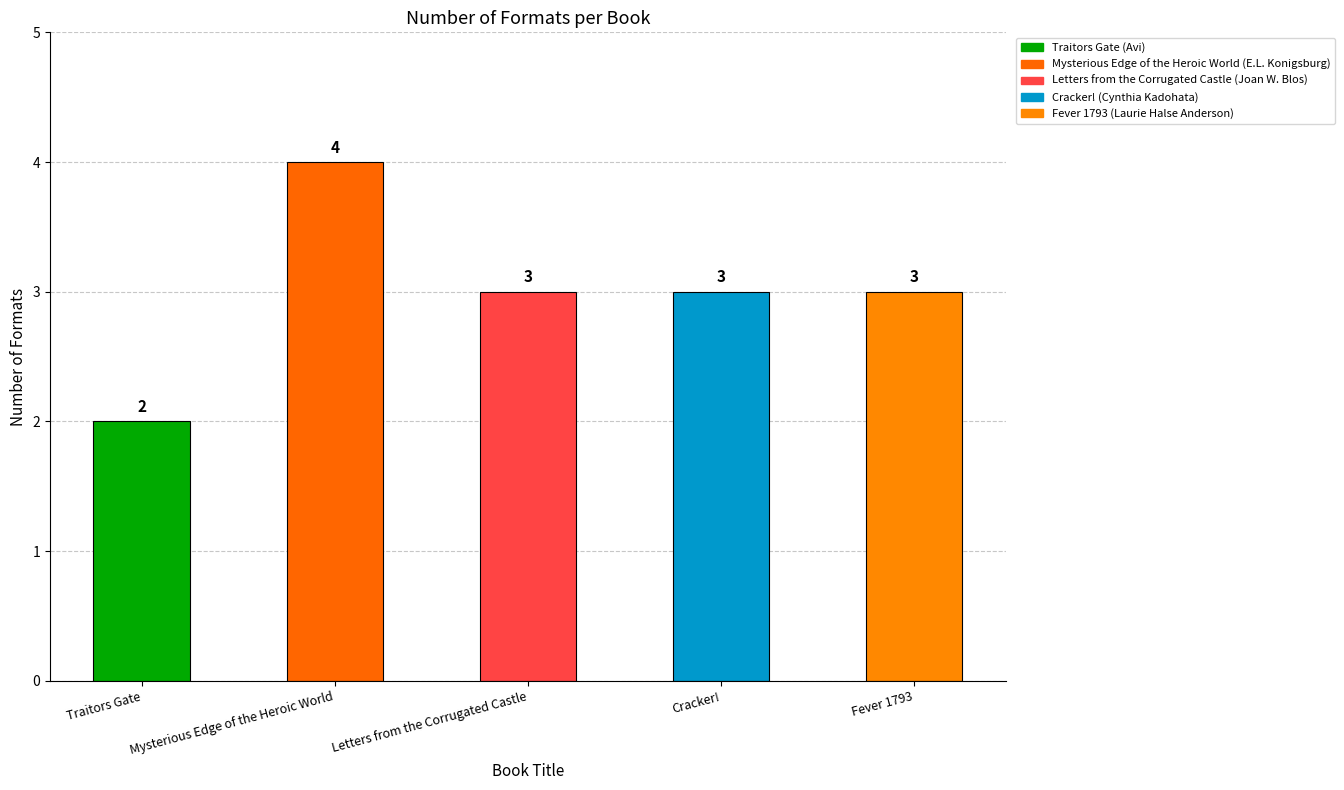

What position from the left is Fever 1793?

5